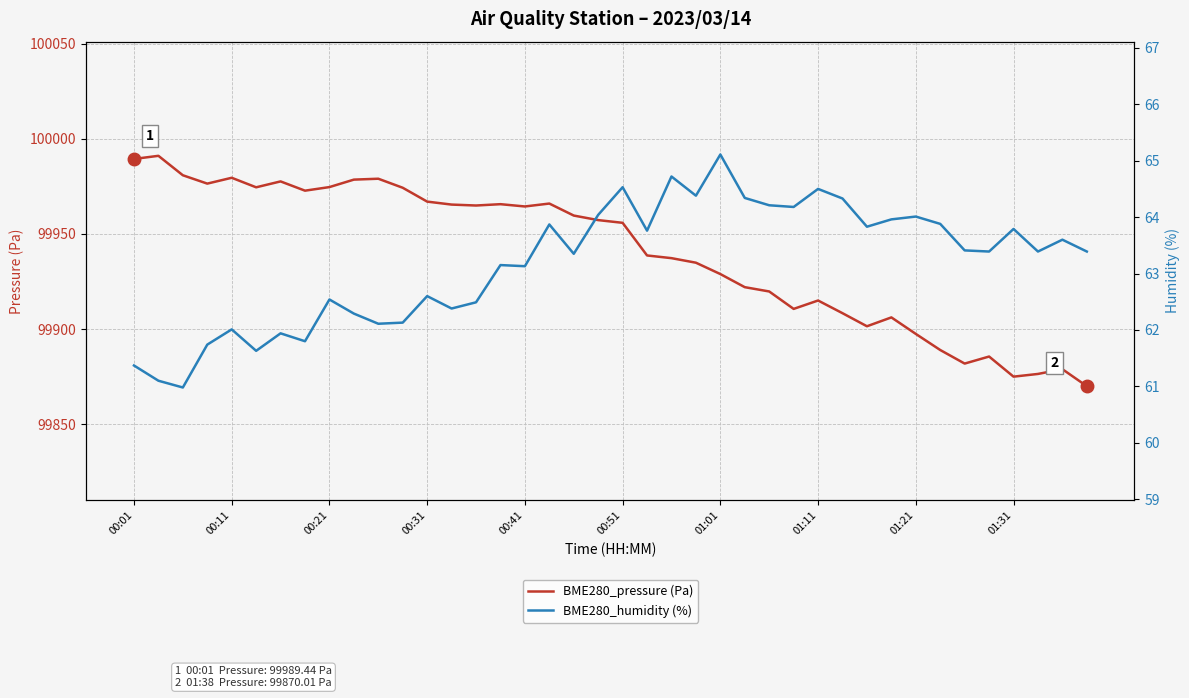

Does the chart have visible grid lines?

Yes